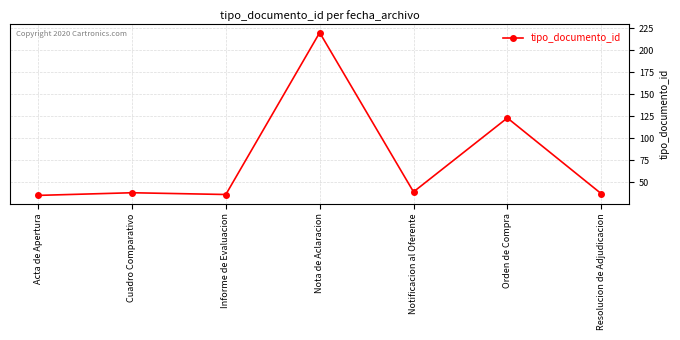

True or false: the data has more than 0 interior local peaks.

True